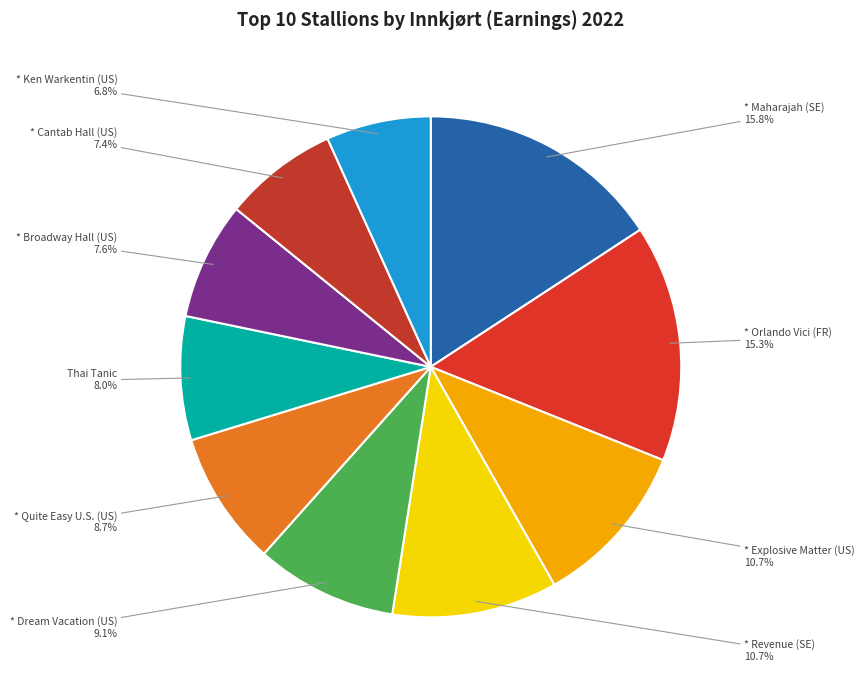

How many slices are in this pie chart?

10